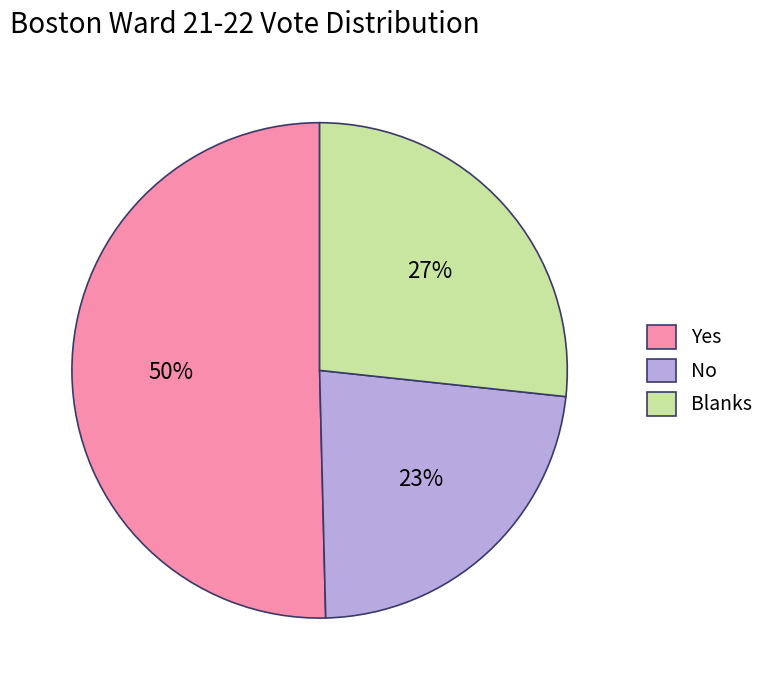

Rank the categories by value from highest to lowest.

Yes, Blanks, No